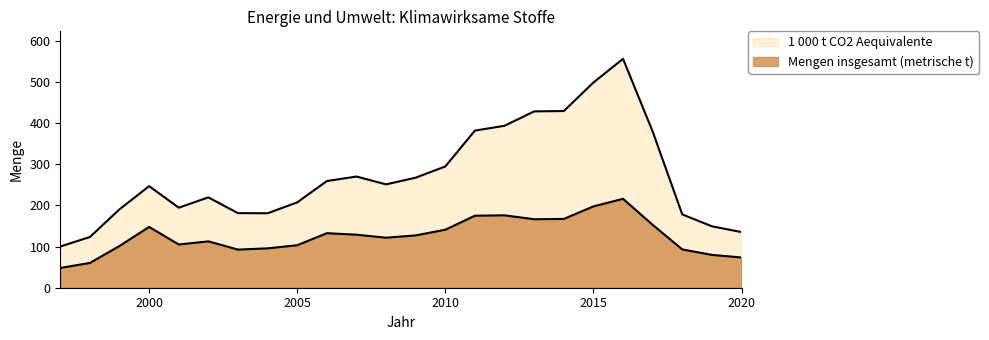

Rank the series at 2010 from highest to lowest value.

1 000 t CO2 Aequivalente, Mengen insgesamt (metrische t)